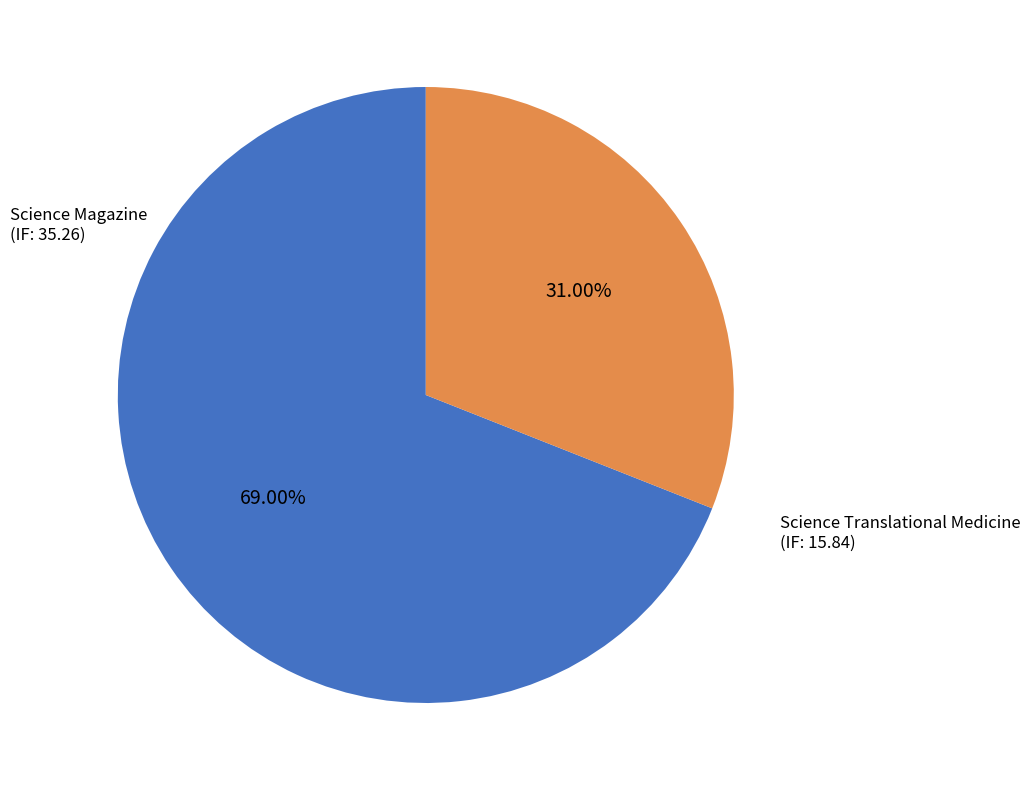

To the nearest percent, what is the difference between the Science Magazine and Science Translational Medicine slice percentages?

38%